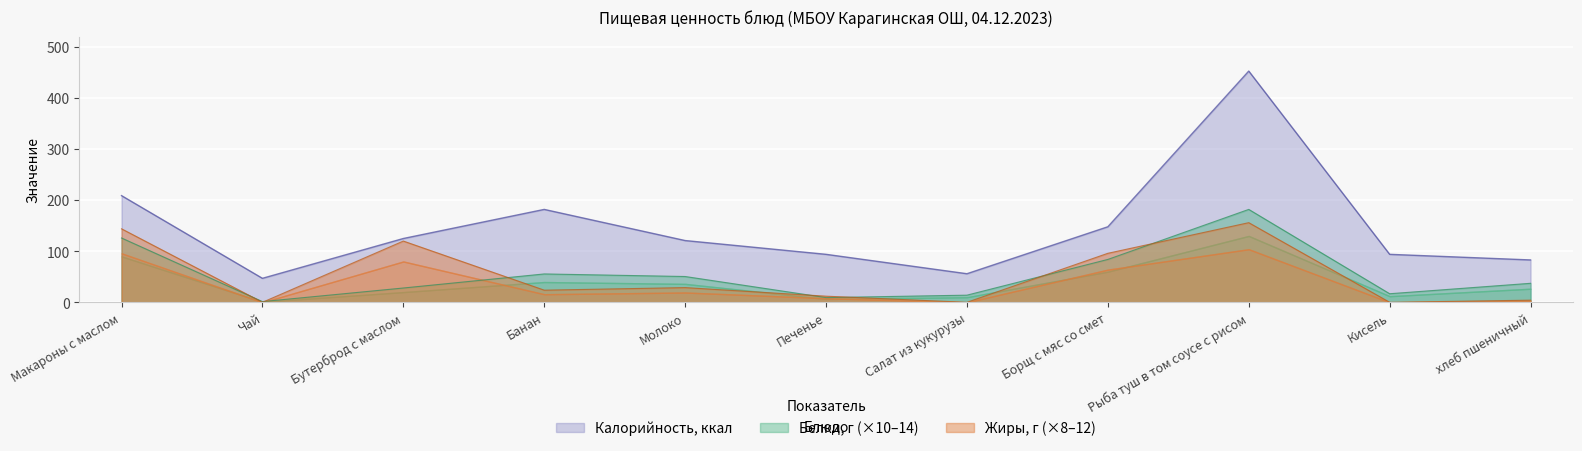

What is the difference between the second highest and minimum values in the Калорийность, ккал series?

162